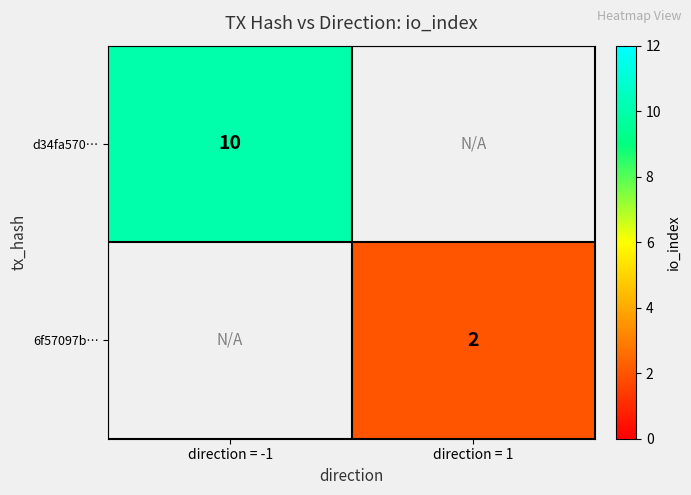

The value of 6f57097b… at direction = 1 is 2. True or false?

True